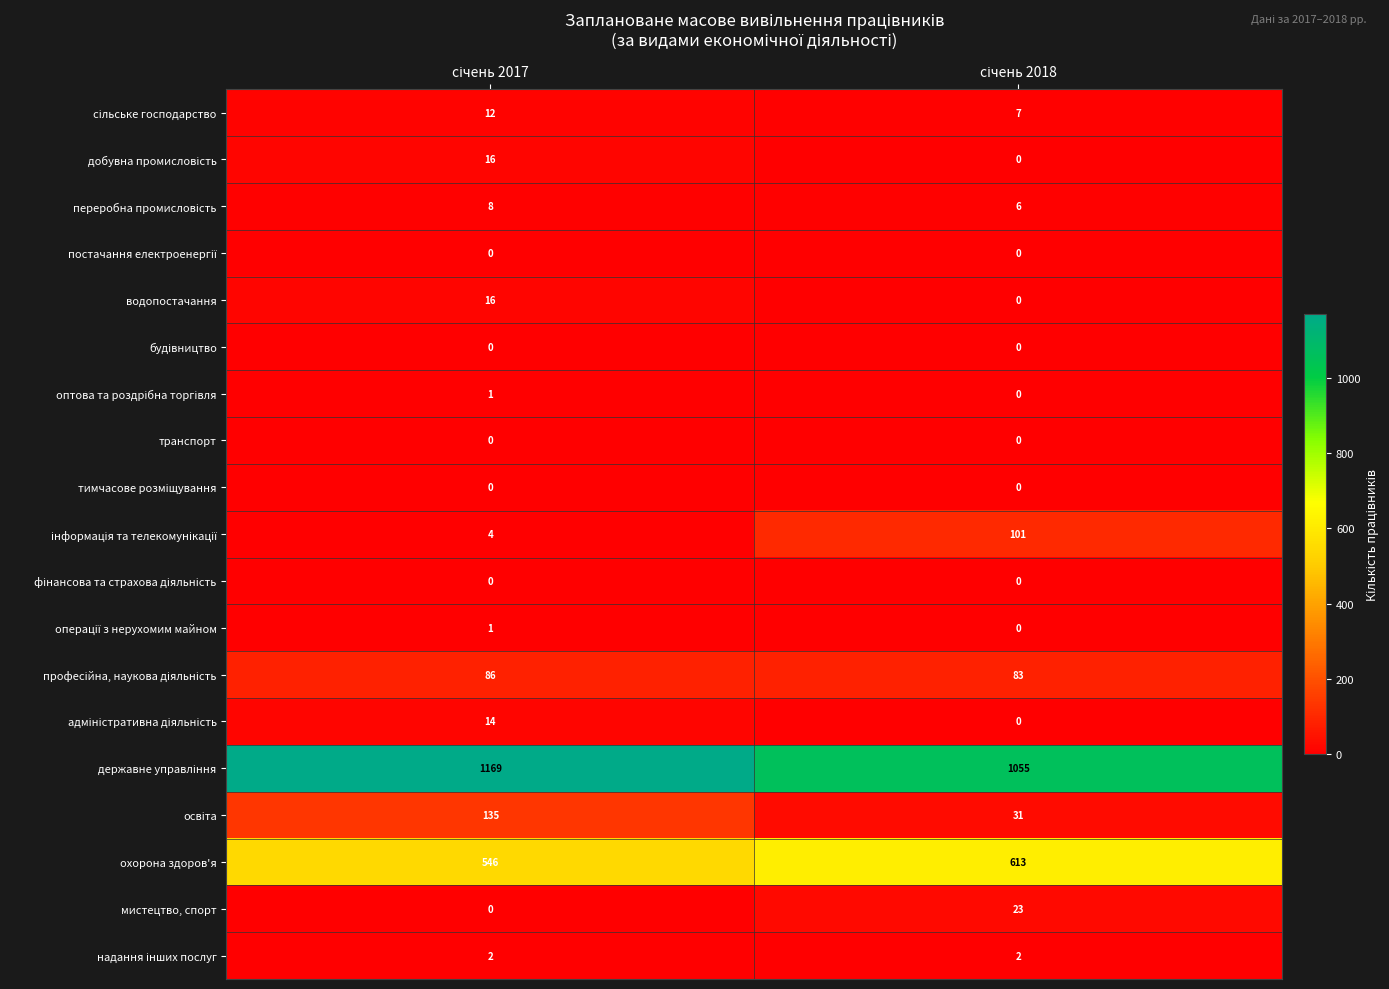

What is the greatest value displayed?

1169